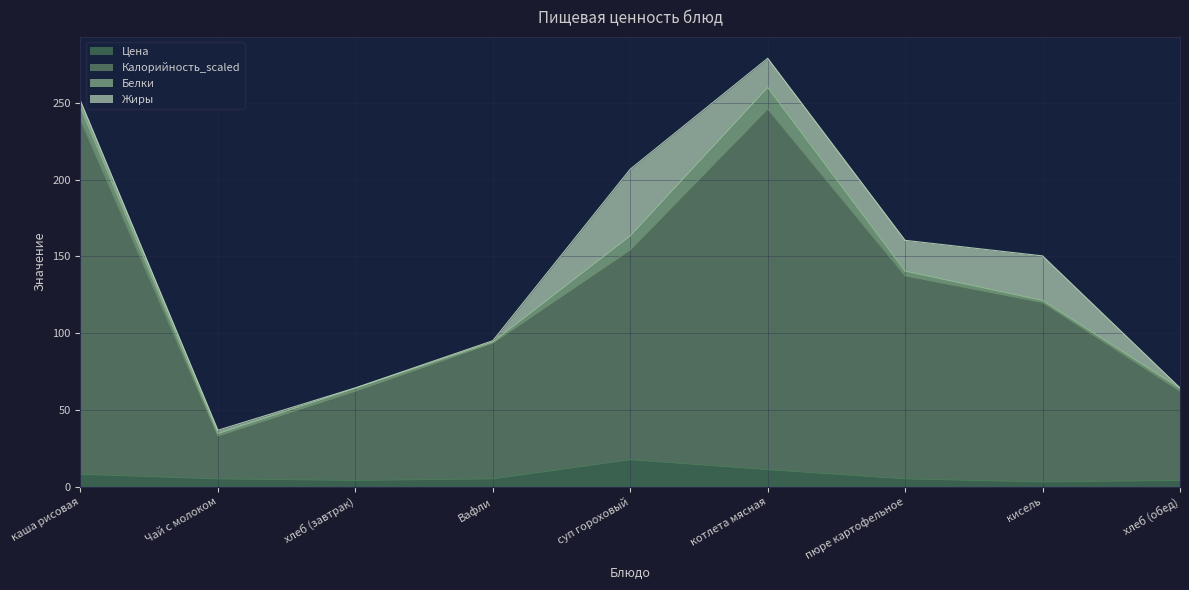

What is the average value of the Цена series?

6.9